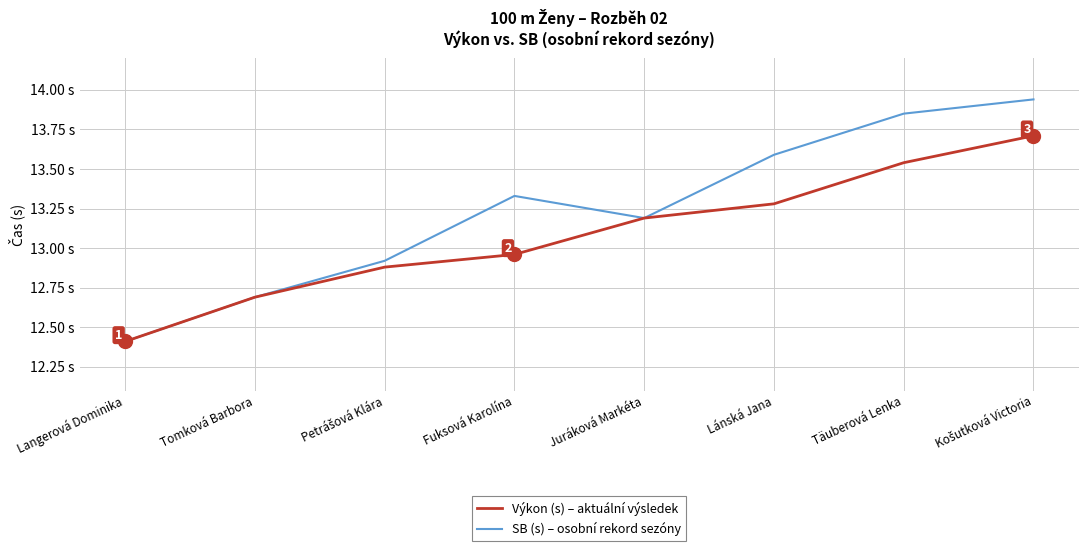

What are all the series names shown in the legend?

Výkon (s) – aktuální výsledek, SB (s) – osobní rekord sezóny